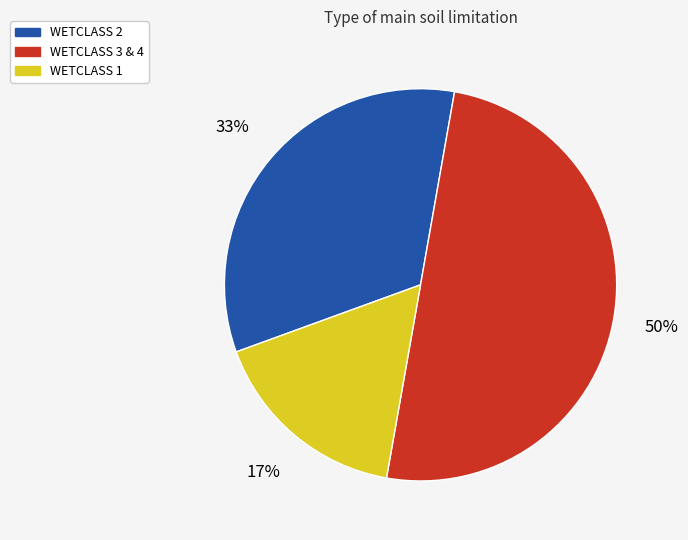

To the nearest percent, what is the difference between the largest and smallest slice percentages?

33%